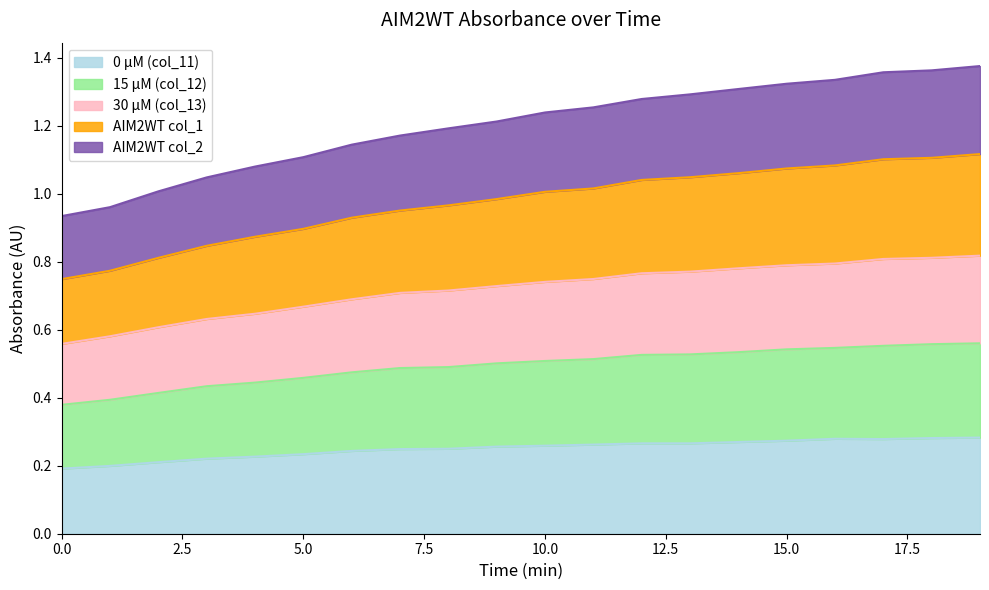

Which category has the highest value in the 15 µM (col_12) series?

19.003